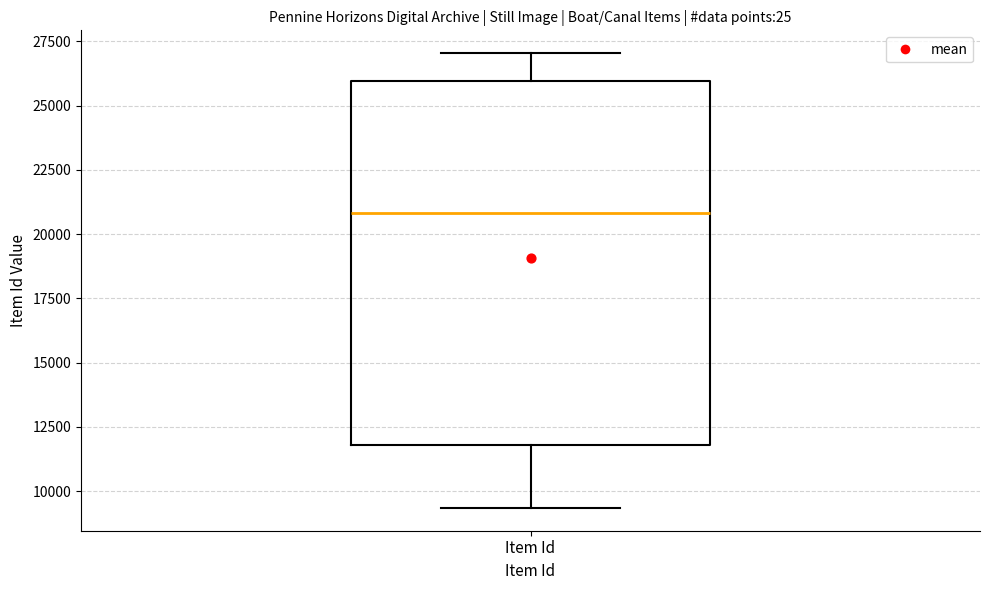

Read this box plot against the y-axis: the position of the median line, the range covered by the box, and the ends of both whiskers. The values are not printed on the chart, so give them approximately, as read against the axis.

median 21000, box 12000 to 26000, whiskers 9500 to 27000